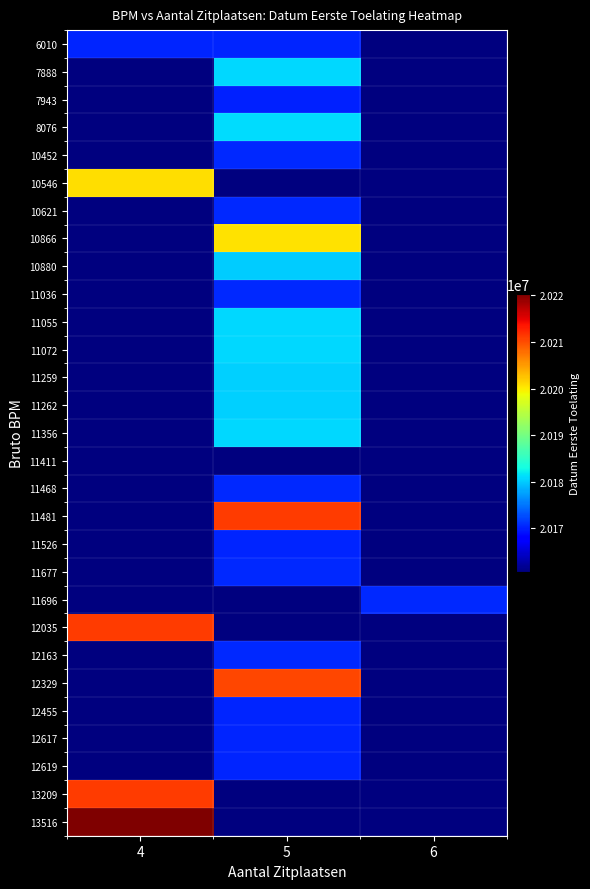

List the series in order of their peak value, highest first.

13516, 13209, 11481, 12035, 12329, 10546, 10866, 8076, 11072, 11356, 11055, 7888, 11262, 11259, 10880, 11036, 12163, 11677, 10452, 10621, 11696, 11468, 6010, 12455, 12619, 11526, 12617, 7943, 11411